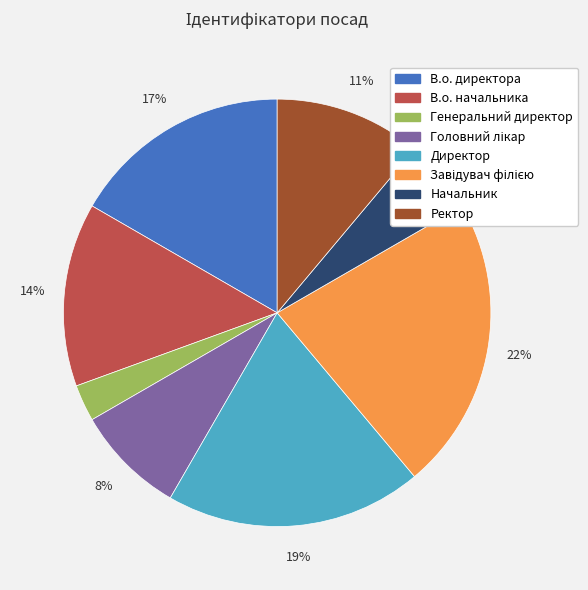

Which slice is the smallest?

Генеральний директор